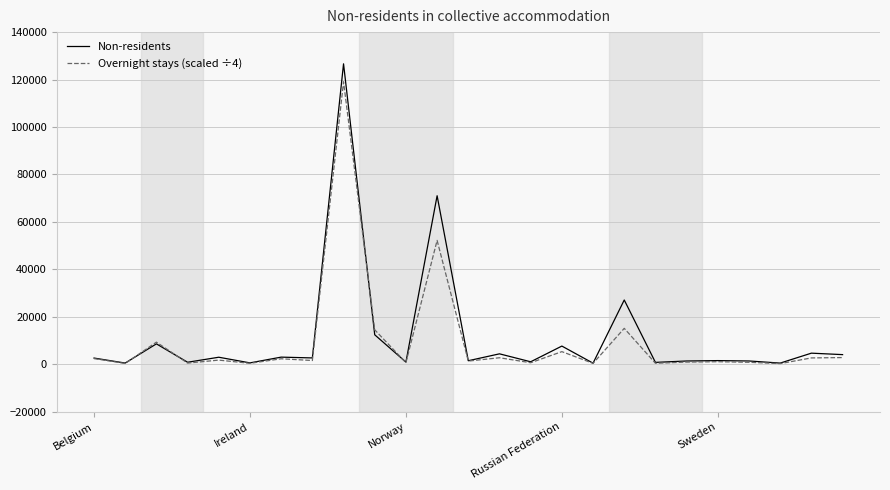

List the series in order of their peak value, highest first.

Non-residents, Overnight stays (scaled ÷4)